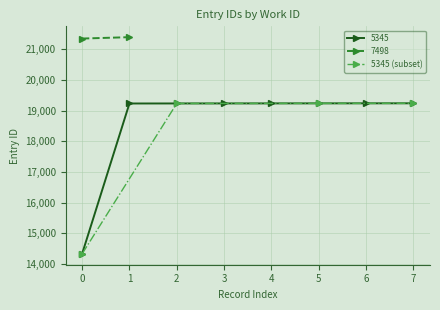

What is the difference between the second highest and minimum values?

4907